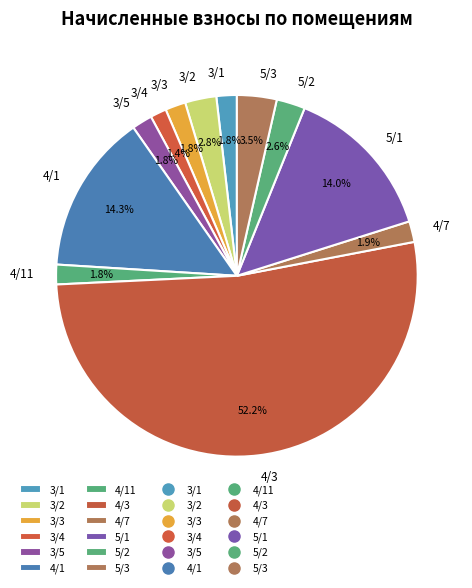

How many slices are in this pie chart?

12